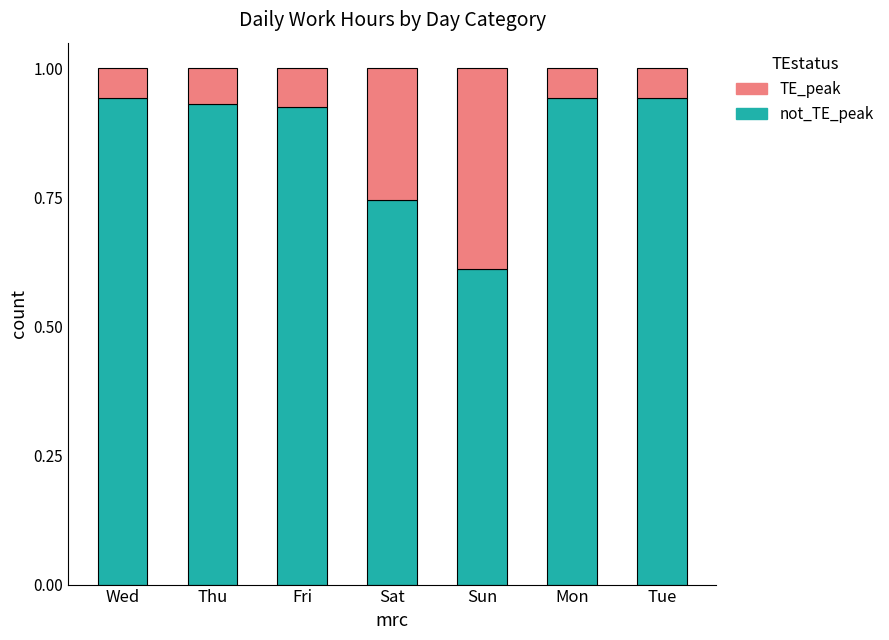

What is the total value across all series at Sat?

1.0